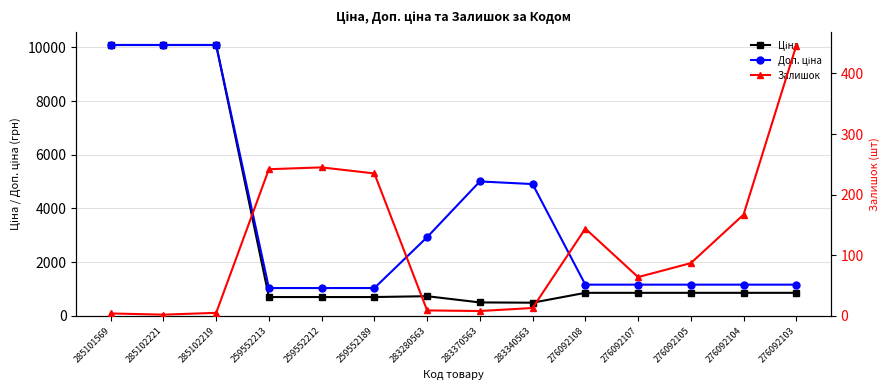

In Залишок, how many points are lower than both neighbors (excluding endpoints)?

3